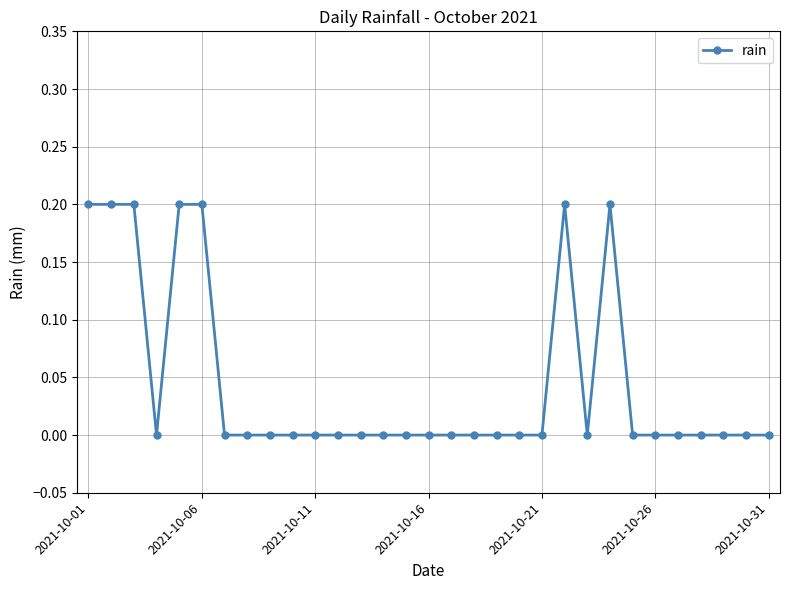

Does the chart display data point markers on the line(s)?

Yes